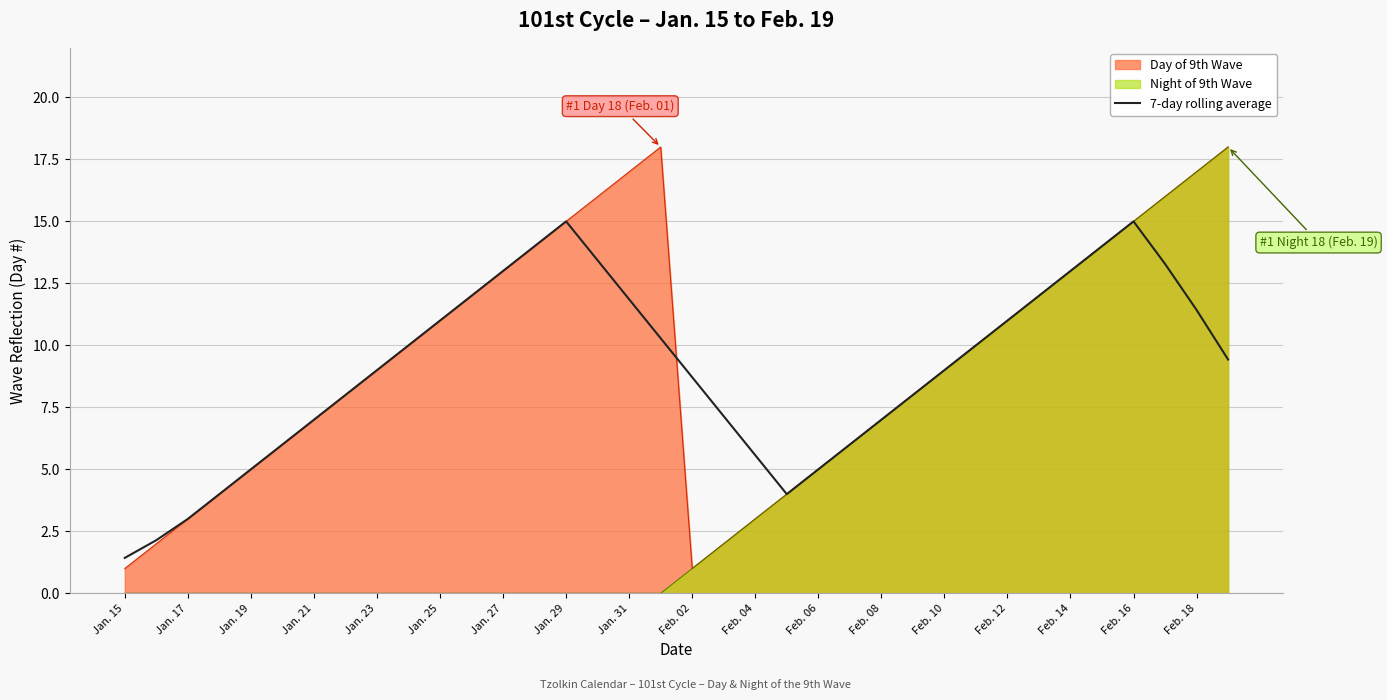

Is it true that 7-day rolling average equals 3.0 at Jan. 17?

True